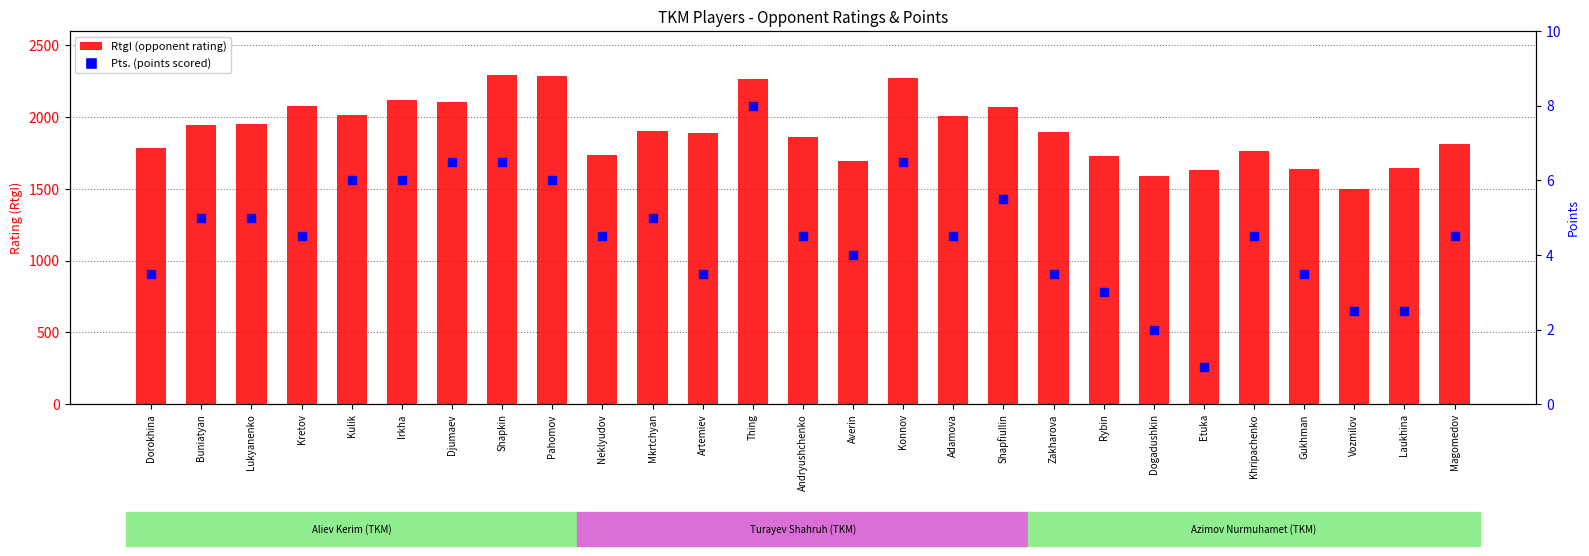

At how many categories does at least one series exceed 1154?

27